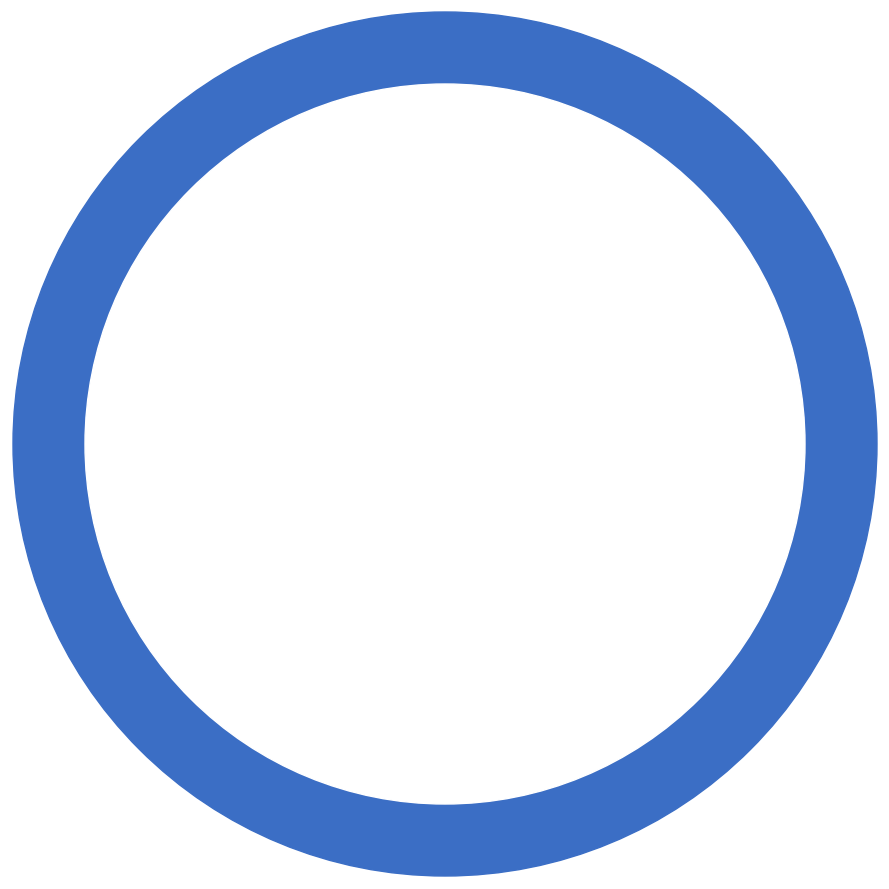

How many slices are in this pie chart?

10